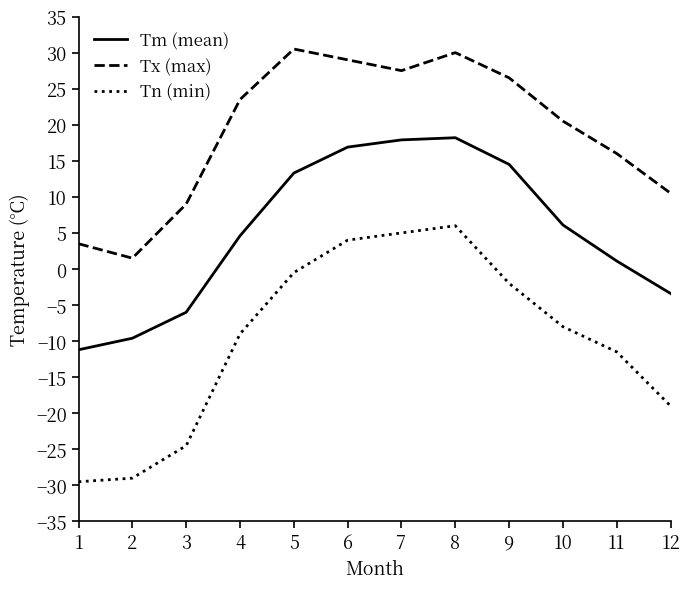

What is the greatest value displayed?

30.5